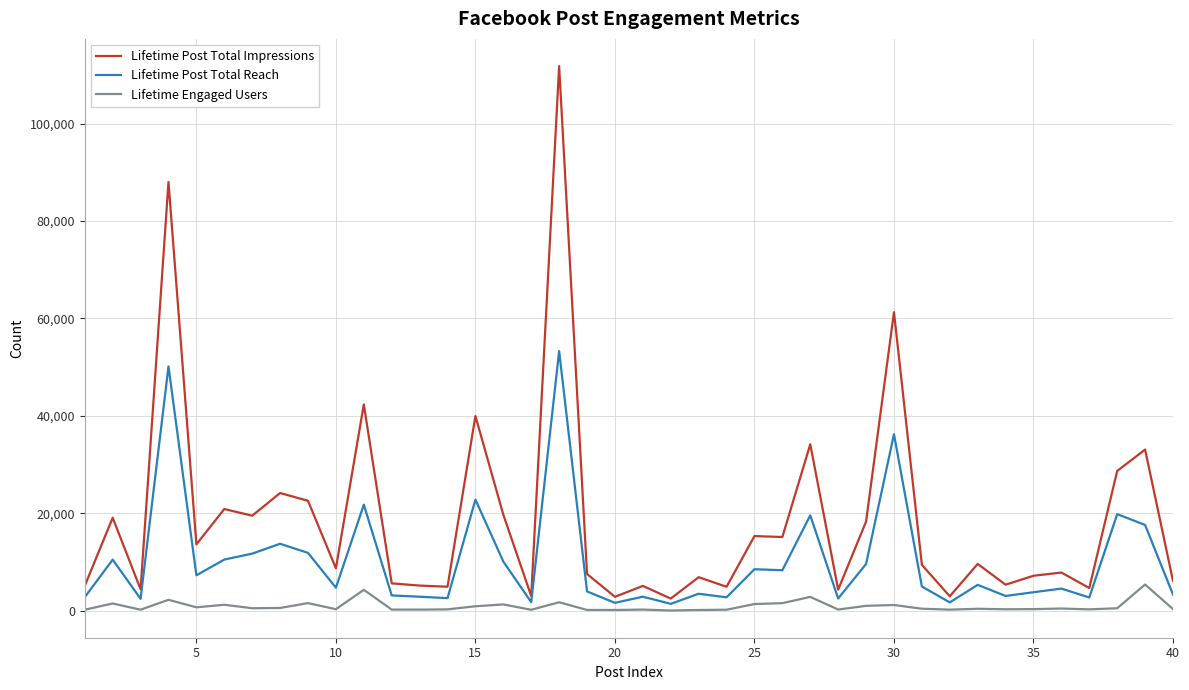

What is the maximum value shown in the chart?

111785